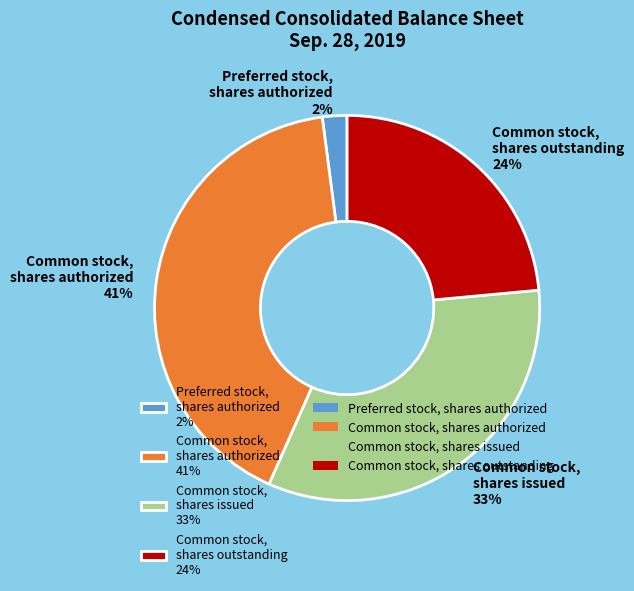

Is the sum of Common stock, shares outstanding 24% and Common stock, shares authorized 41% greater than half?

Yes